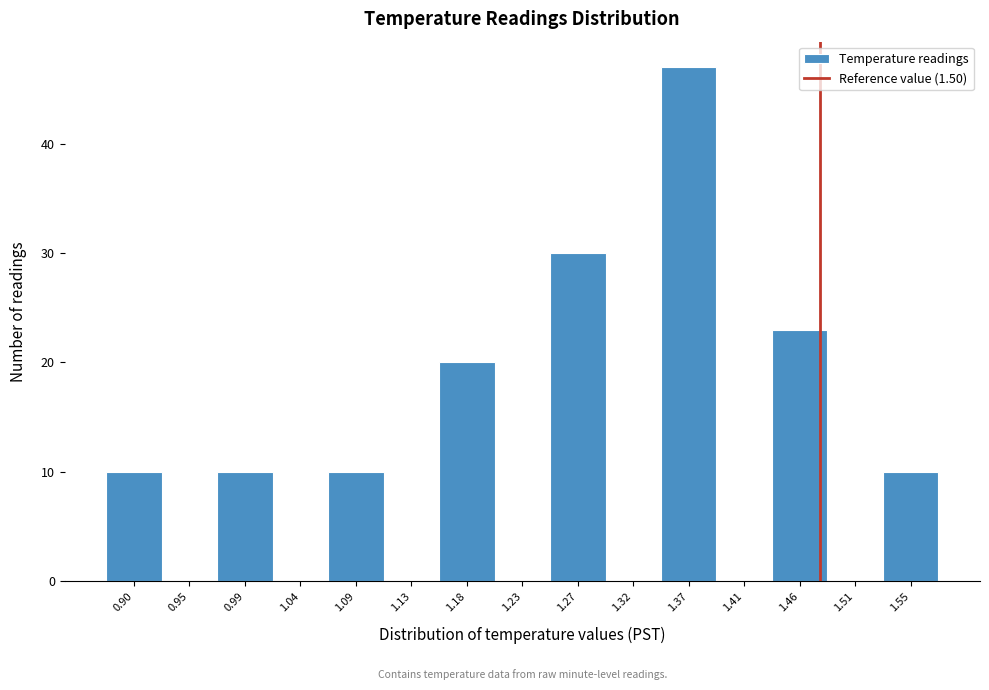

Reading left to right, what are all the values shown in this chart?

0.90=10	0.95=0	0.99=10	1.04=0	1.09=10	1.13=0	1.18=20	1.23=0	1.27=30	1.32=0	1.37=47	1.41=0	1.46=23	1.51=0	1.55=10